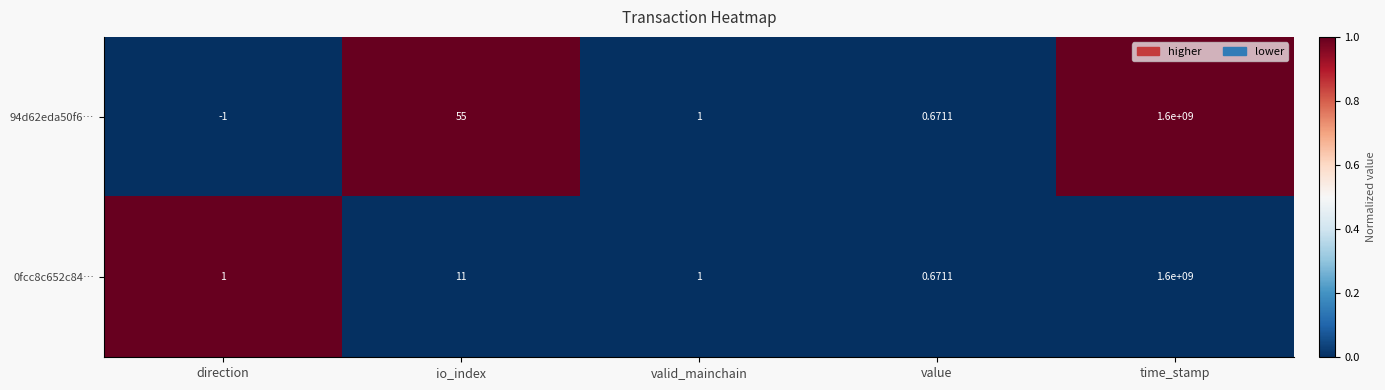

At which label is 0fcc8c652c84… closest to 800000000?

io_index